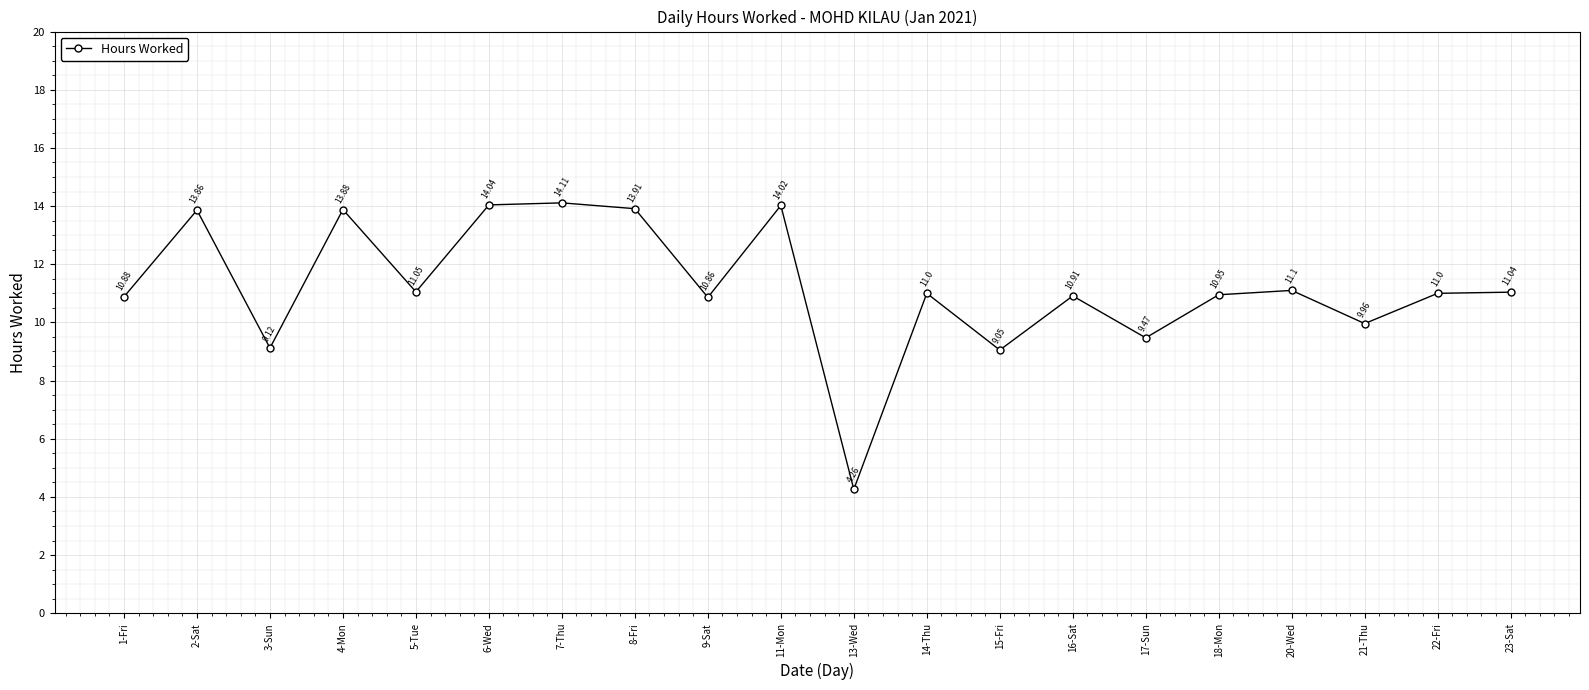

How many data points are less than 11?

9